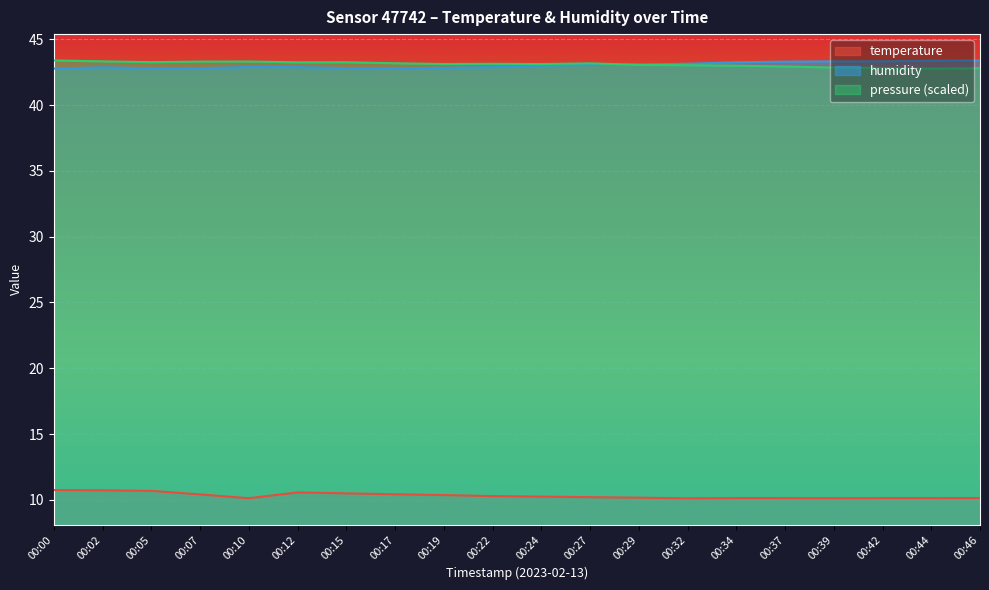

True or false: temperature has more than 0 interior local peaks.

True